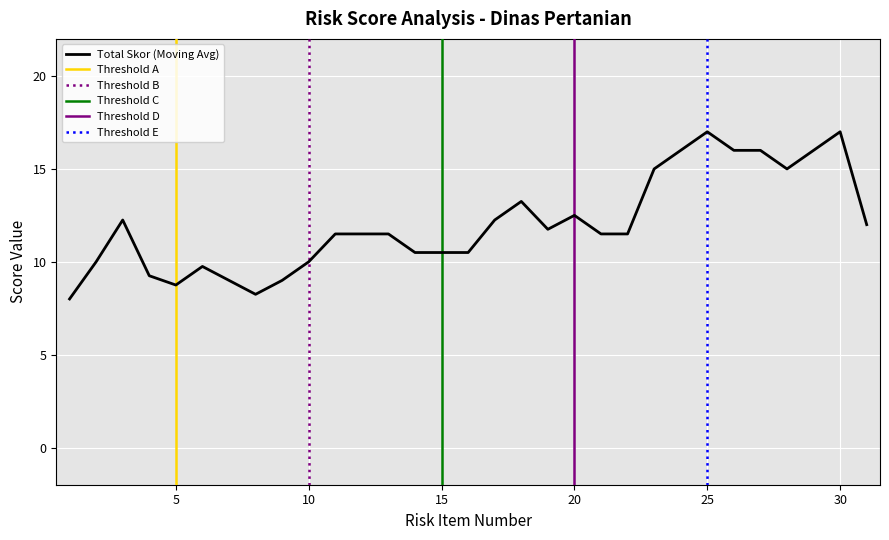

True or false: the data shows 8 at 12.

False